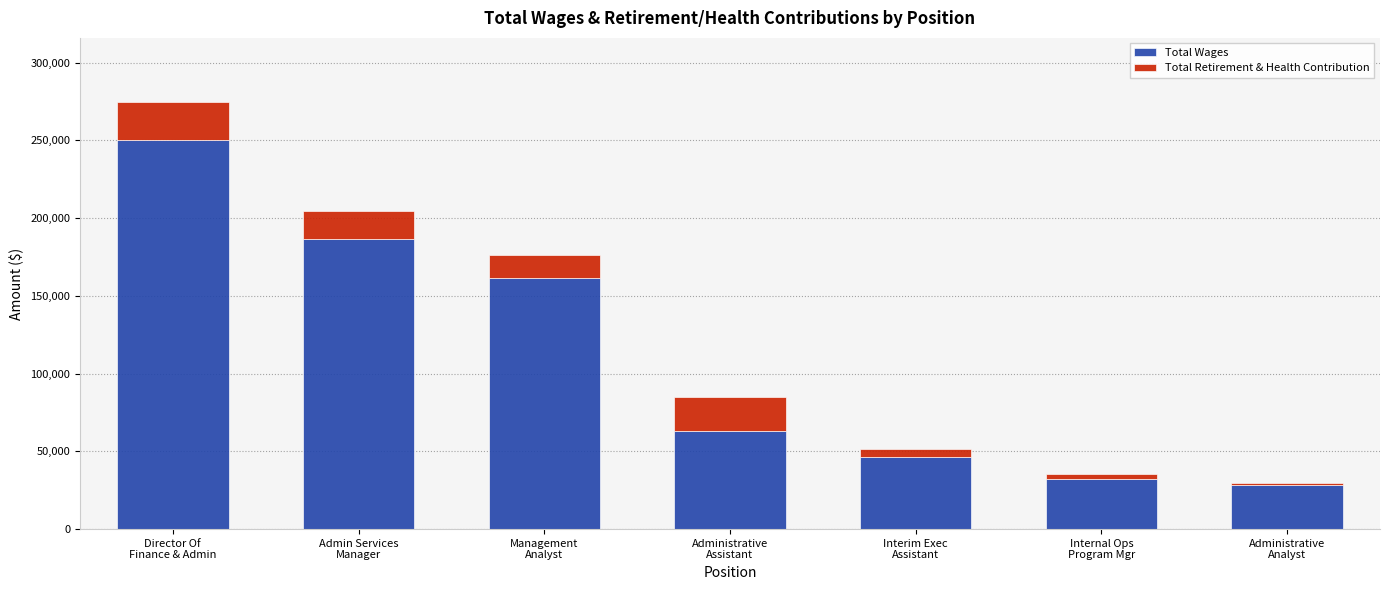

How many series are shown in this chart?

2